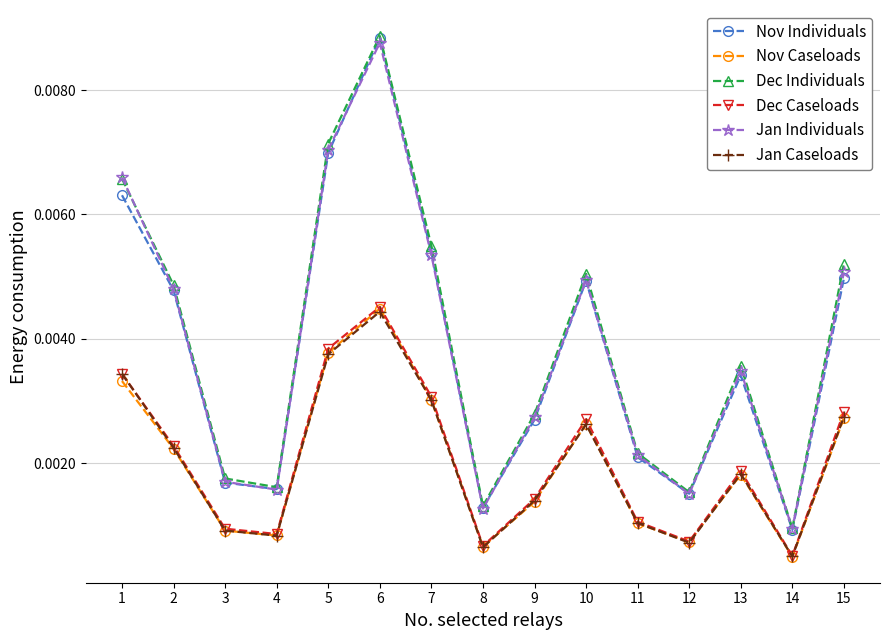

True or false: Jan Caseloads and Nov Individuals intersect in this chart.

False